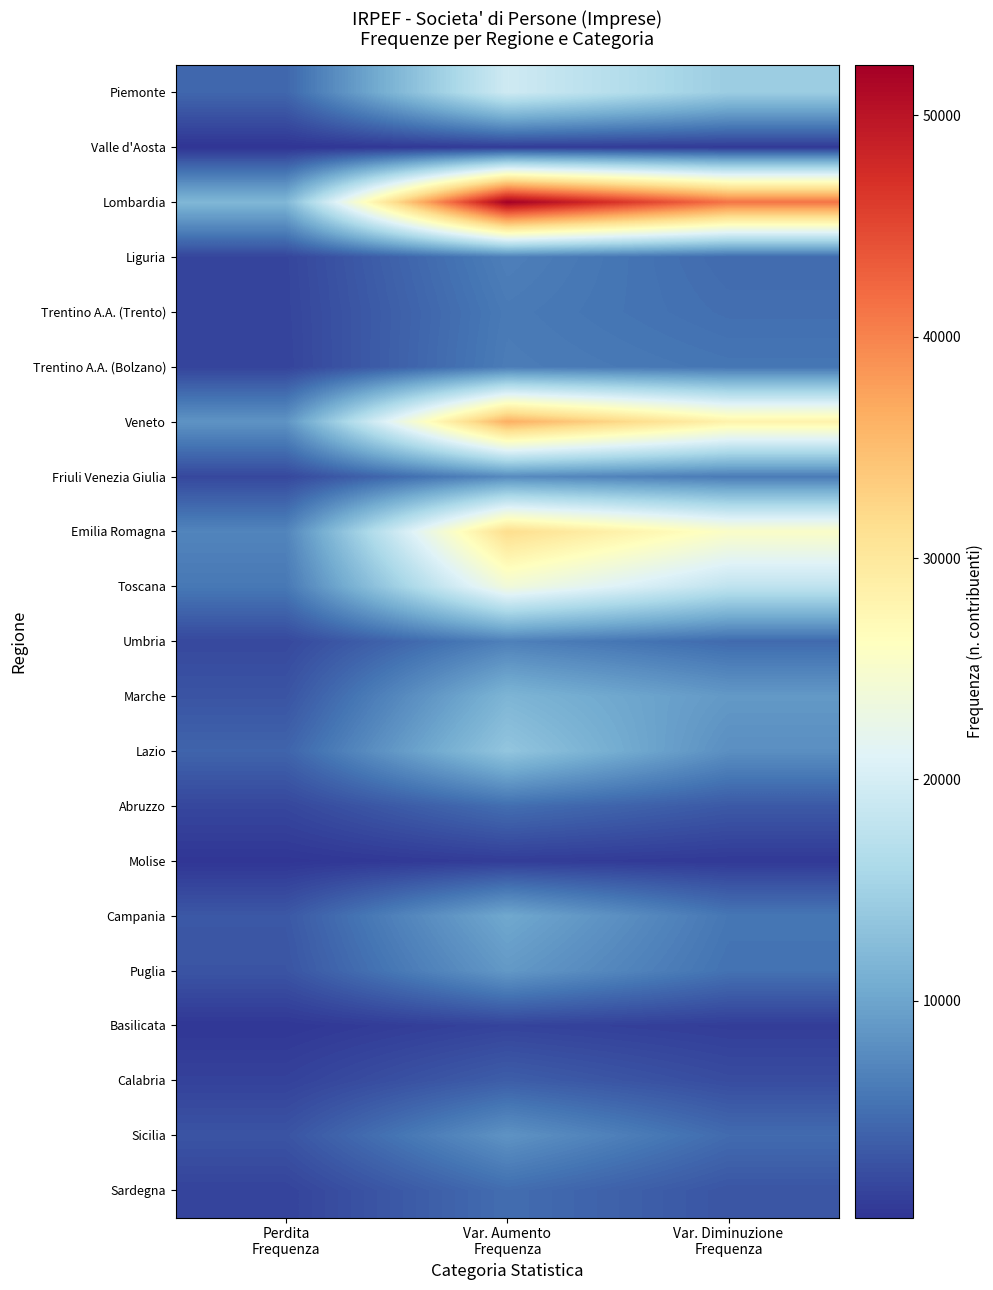

Which series has the largest total across all categories?

Lombardia